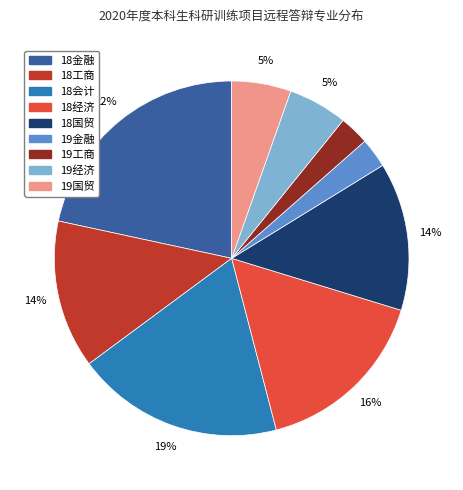

Is there a majority slice in this chart?

No